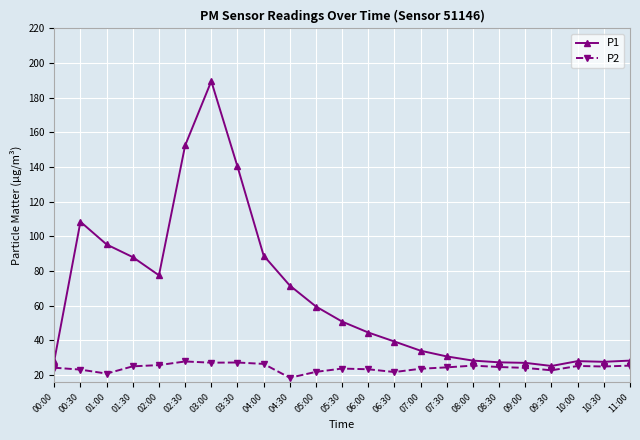

True or false: P2 and P1 intersect in this chart.

False